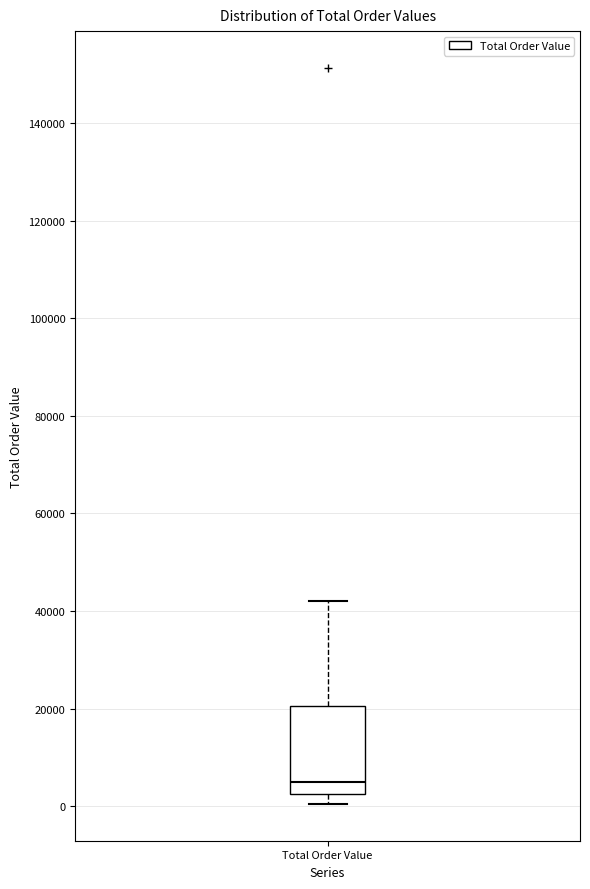

Transcribe this box plot: give where the median line is, the range the box spans, and where the two whiskers end, as read against the y-axis. The values are not printed on the chart, so give them approximately, as read against the axis.

median 4000, box 2000 to 20000, whiskers 0 to 42000